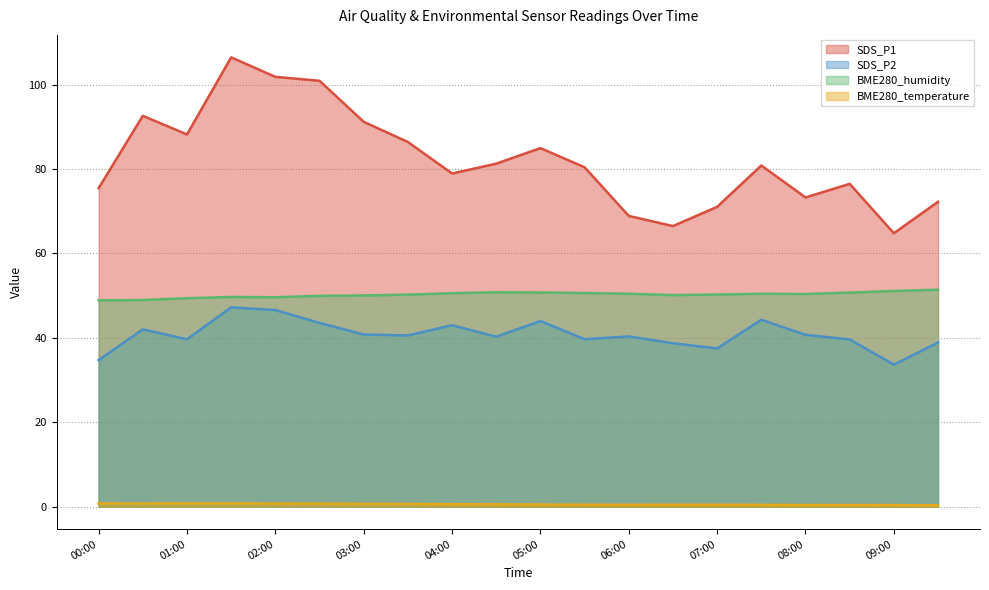

Which has a higher value, 01:30 or 06:30?

01:30